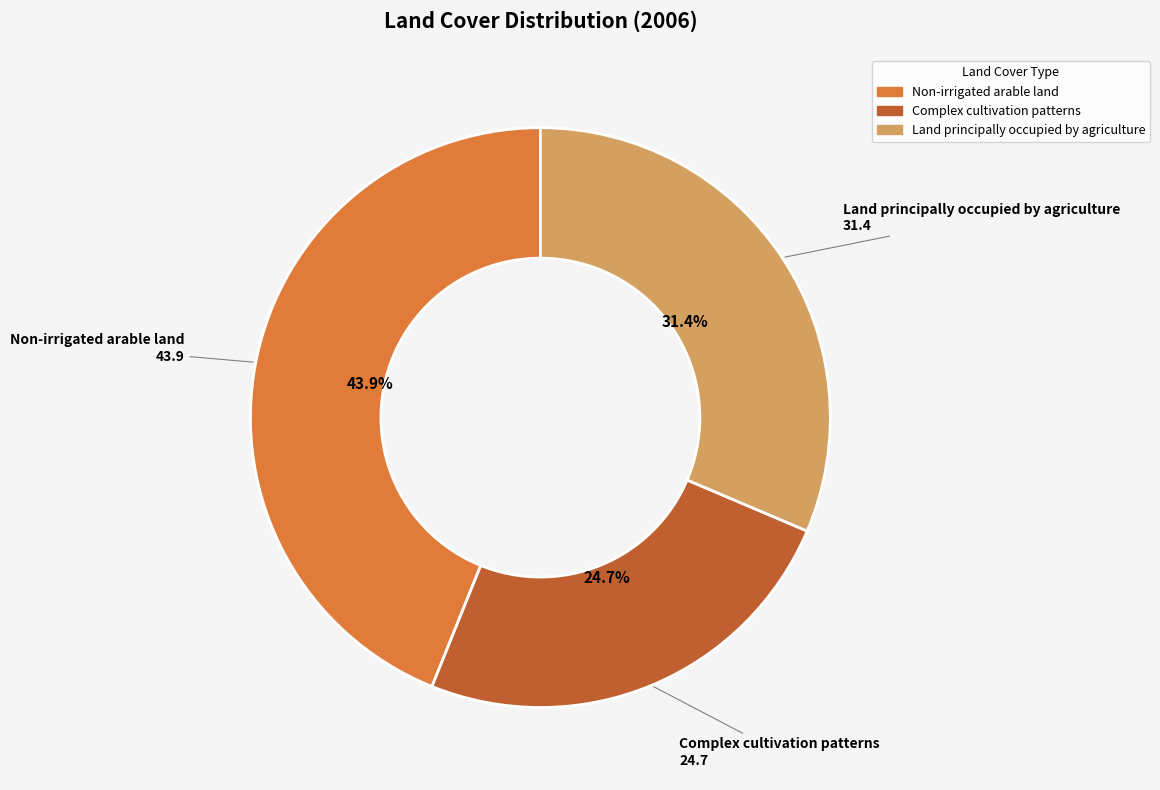

To the nearest percent, what is the difference between the largest and smallest slice percentages?

19%